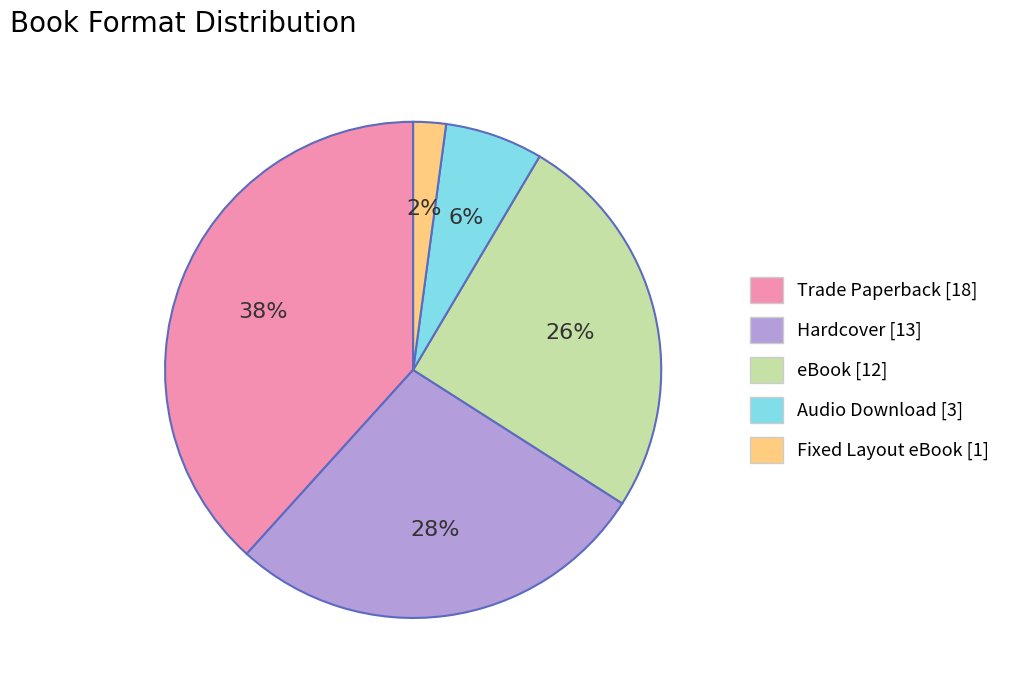

True or false: Audio Download accounts for 1% of the total.

False